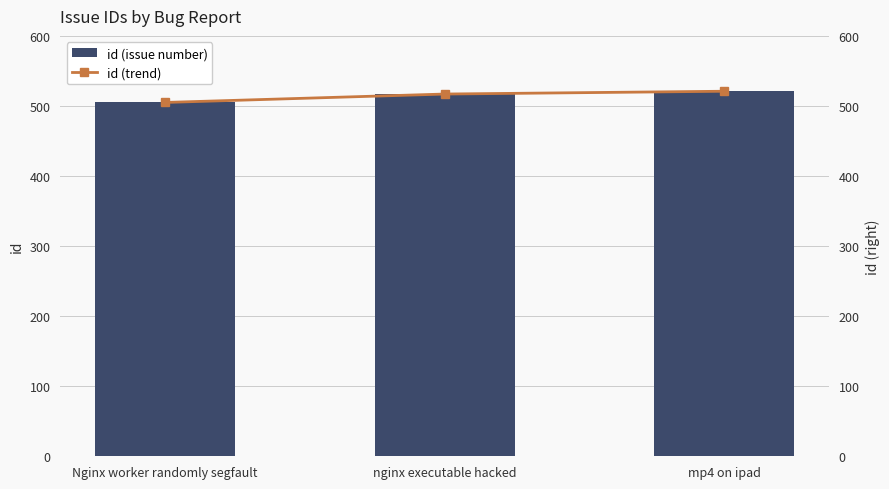

How many series are shown in this chart?

2